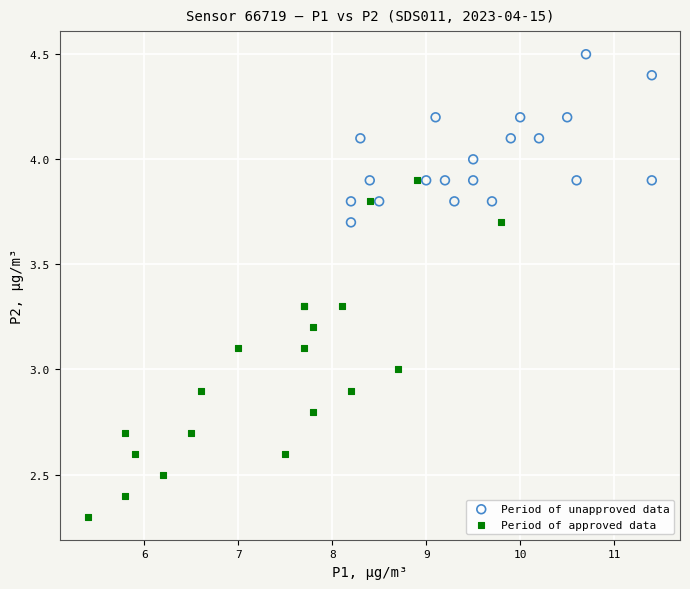

What are all the series names shown in the legend?

Period of unapproved data, Period of approved data